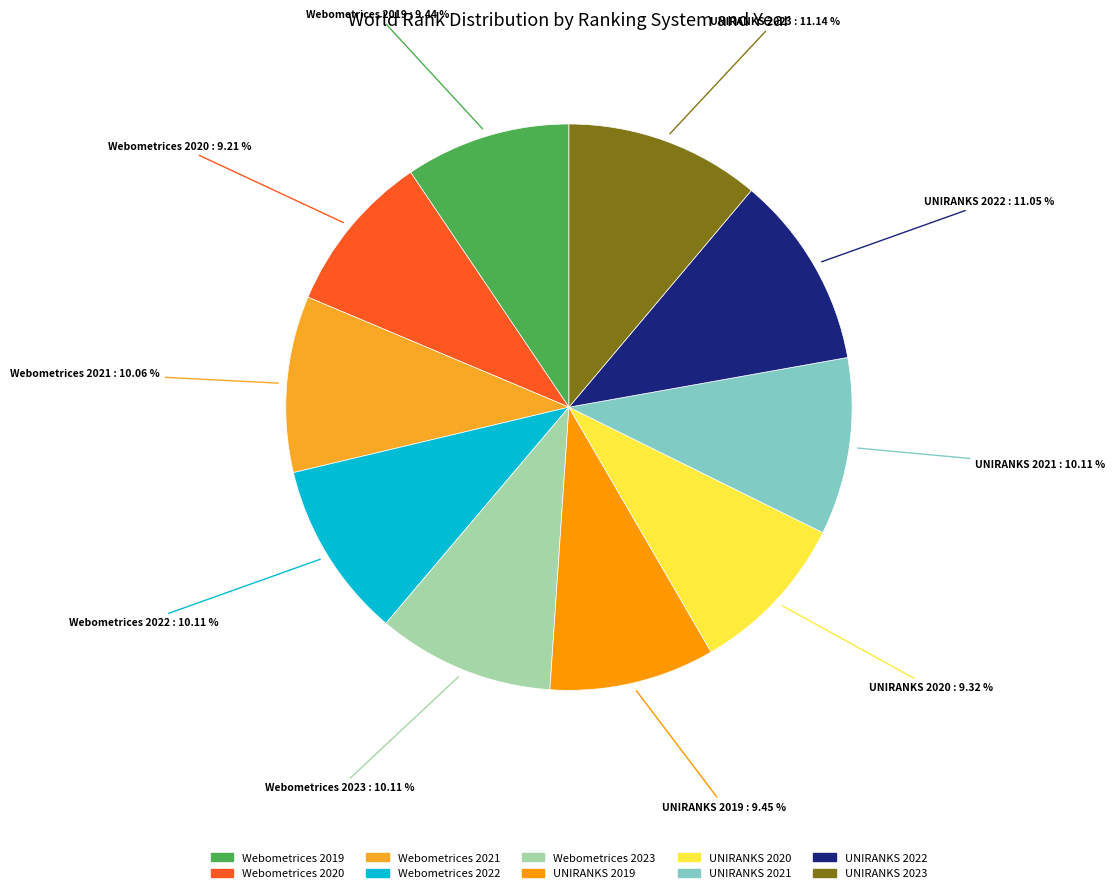

What is the ratio of the value at Webometrices 2022 to the value at Webometrices 2019?

1.1